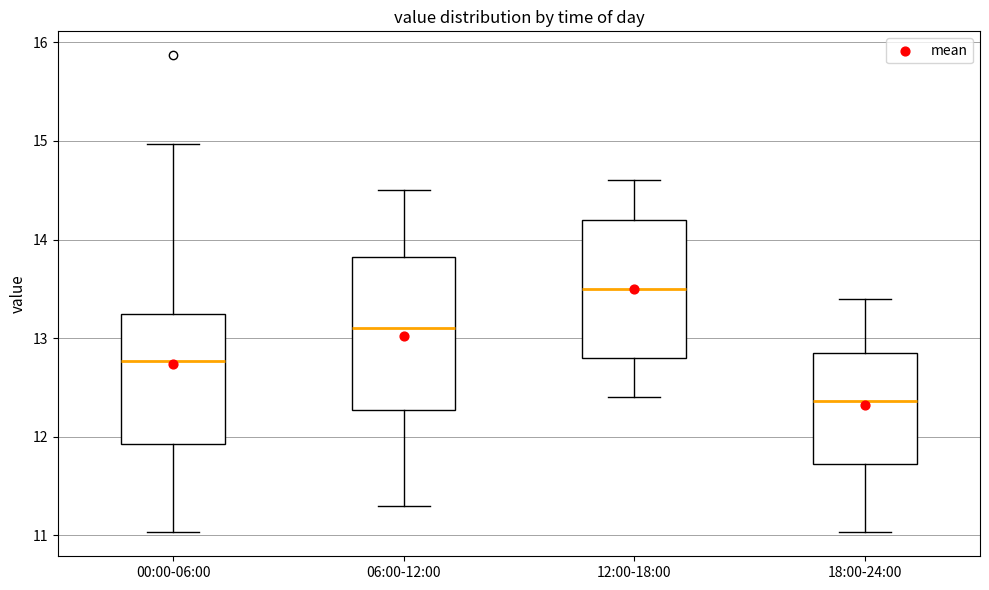

Where does the lower whisker of the box for 12:00-18:00 end on the y-axis? The values are not printed on the chart, so give them approximately, as read against the axis.

12.4